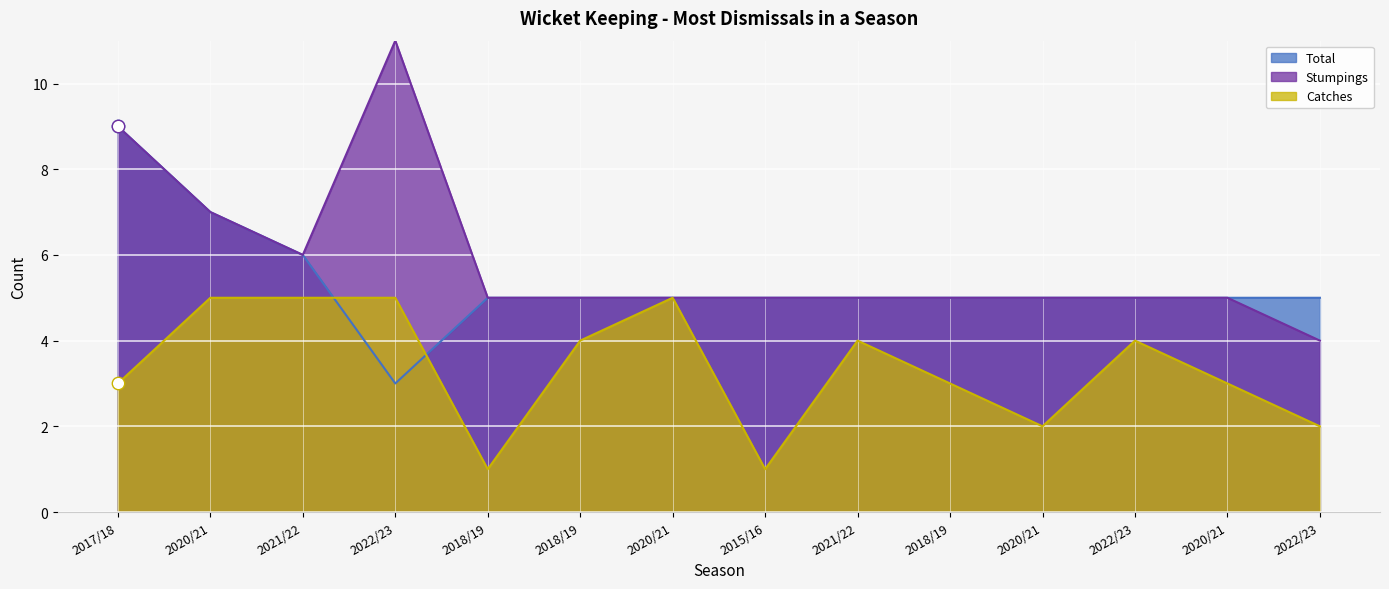

Which series has the largest Y range (max minus min)?

Total